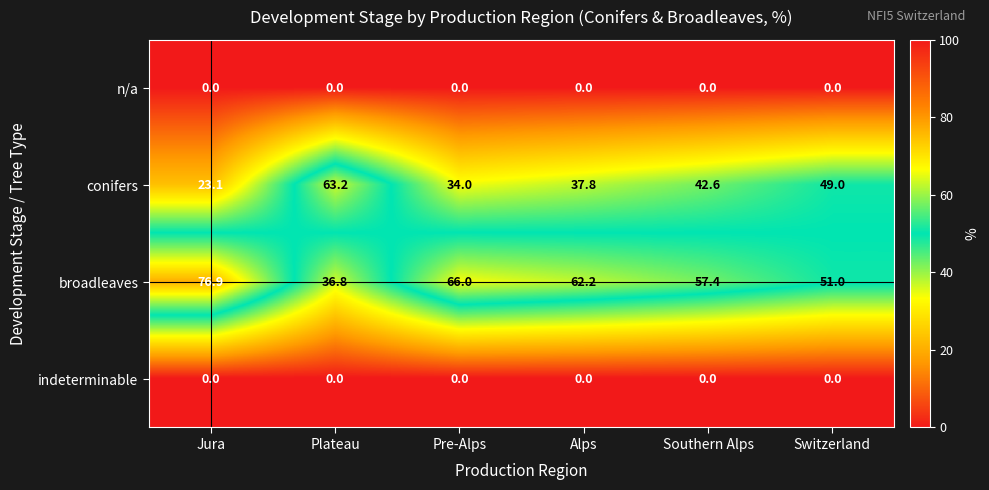

Reading left to right, extract all data points from this chart.

n/a: 0.0	0.0	0.0	0.0	0.0	0.0
conifers: 23.1	63.2	34.0	37.8	42.6	49.0
broadleaves: 76.9	36.8	66.0	62.2	57.4	51.0
indeterminable: 0.0	0.0	0.0	0.0	0.0	0.0